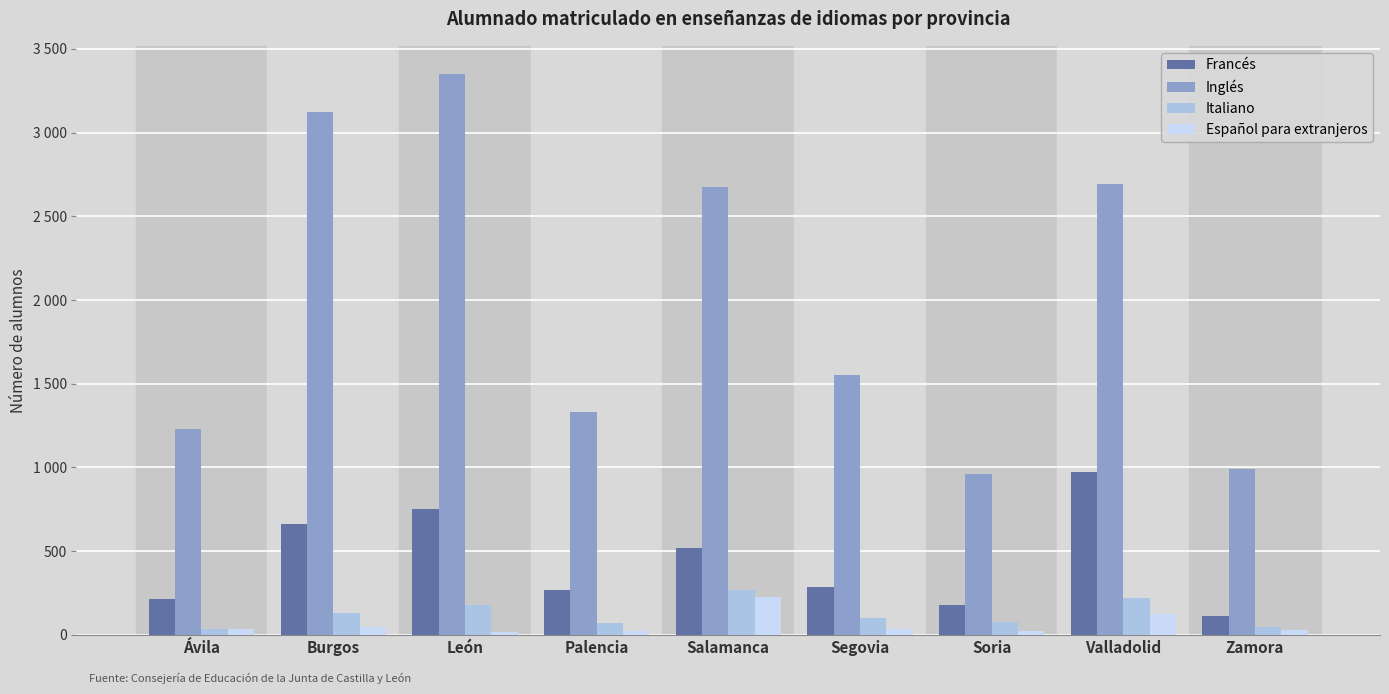

Reading left to right, extract all data points from this chart.

Francés: 217	663	751	268	517	284	179	975	113
Inglés: 1231	3121	3351	1333	2677	1553	963	2693	989
Italiano: 34	130	176	69	267	98	77	219	47
Español para extranjeros: 34	45	18	24	224	33	23	127	31